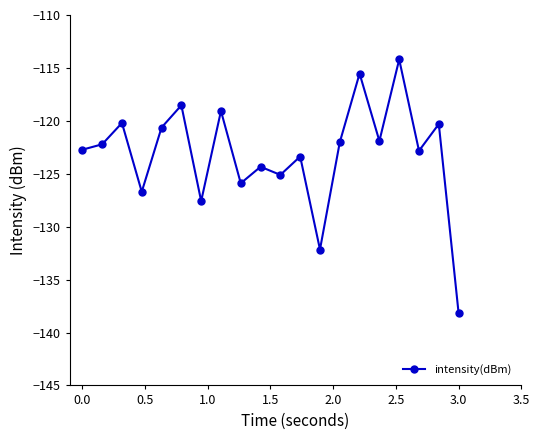

What is the difference between the maximum and minimum values?

24.0